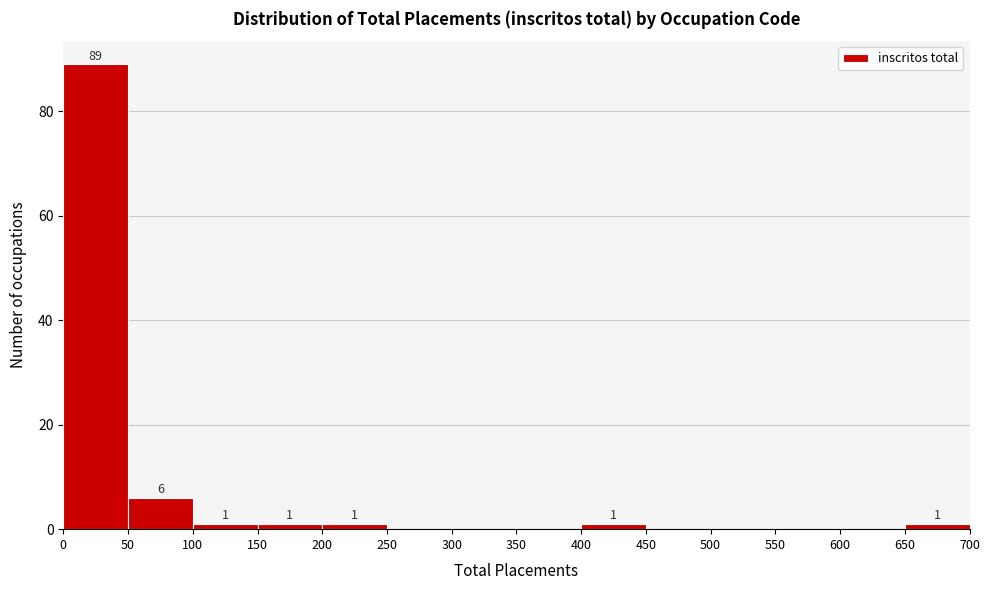

Over which range of the x-axis is the bar tallest?

0 to 50